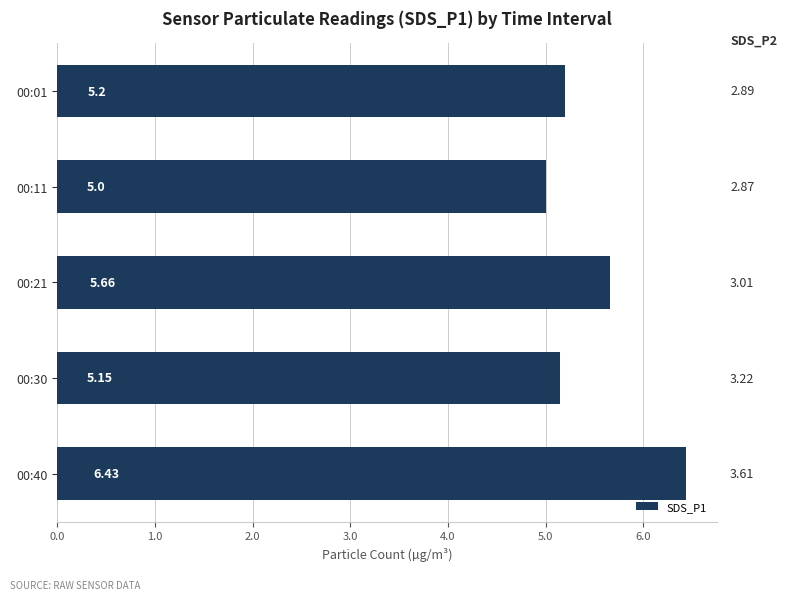

What is the difference between the maximum and second lowest values?

1.3